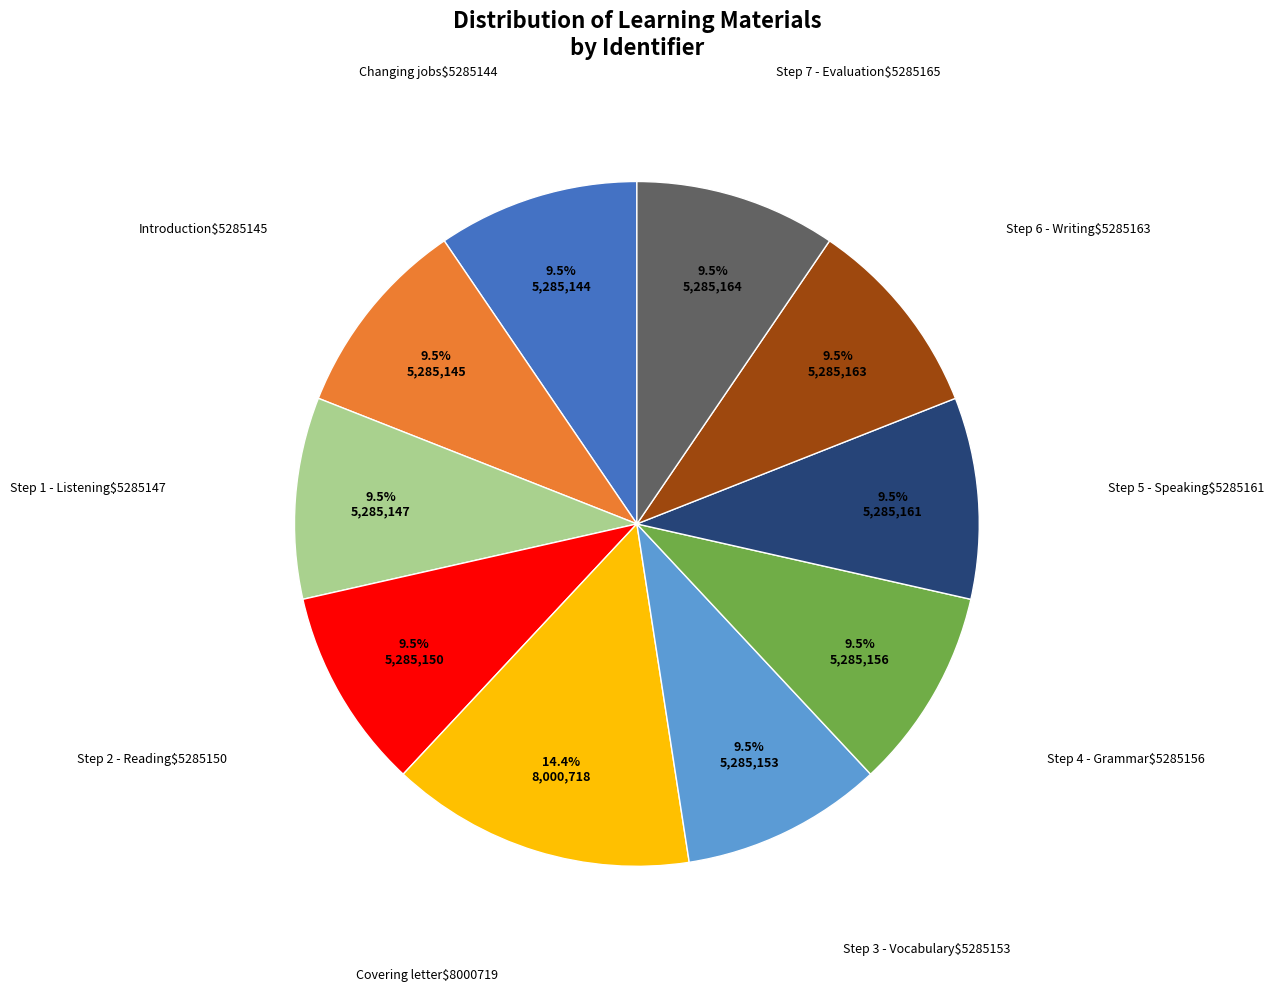

How many segments does this pie chart have?

10